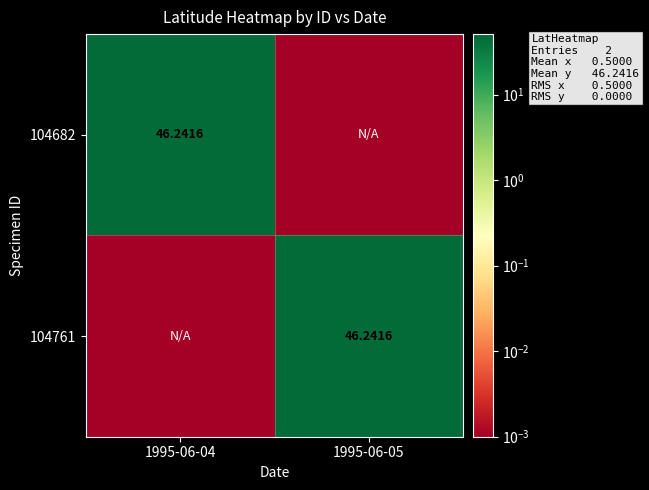

Is the value of 104682 at 1995-06-05 greater than the value of 104761 at 1995-06-04?

No